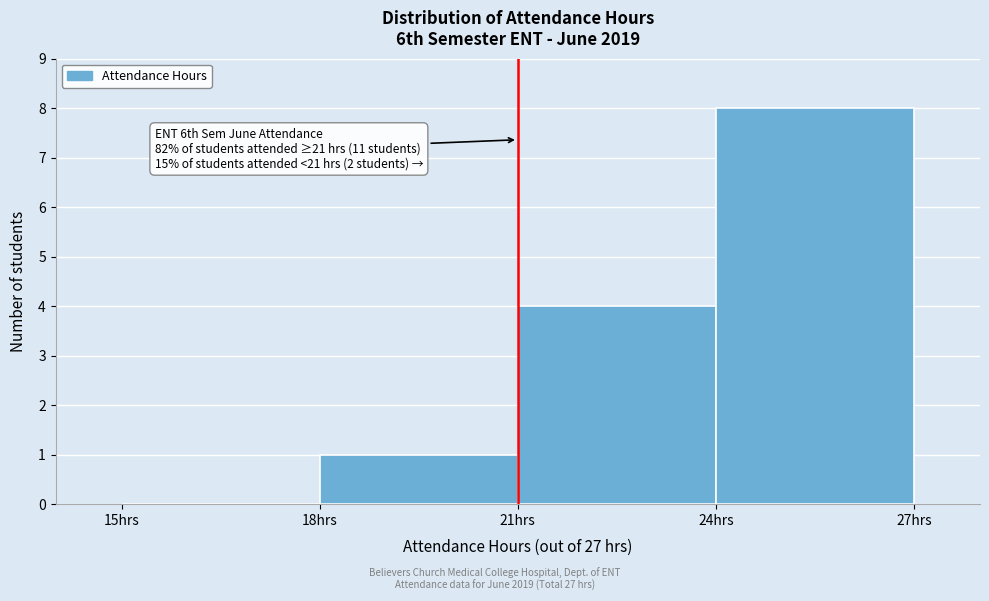

Which range on the x-axis has the tallest bar?

24 to 27